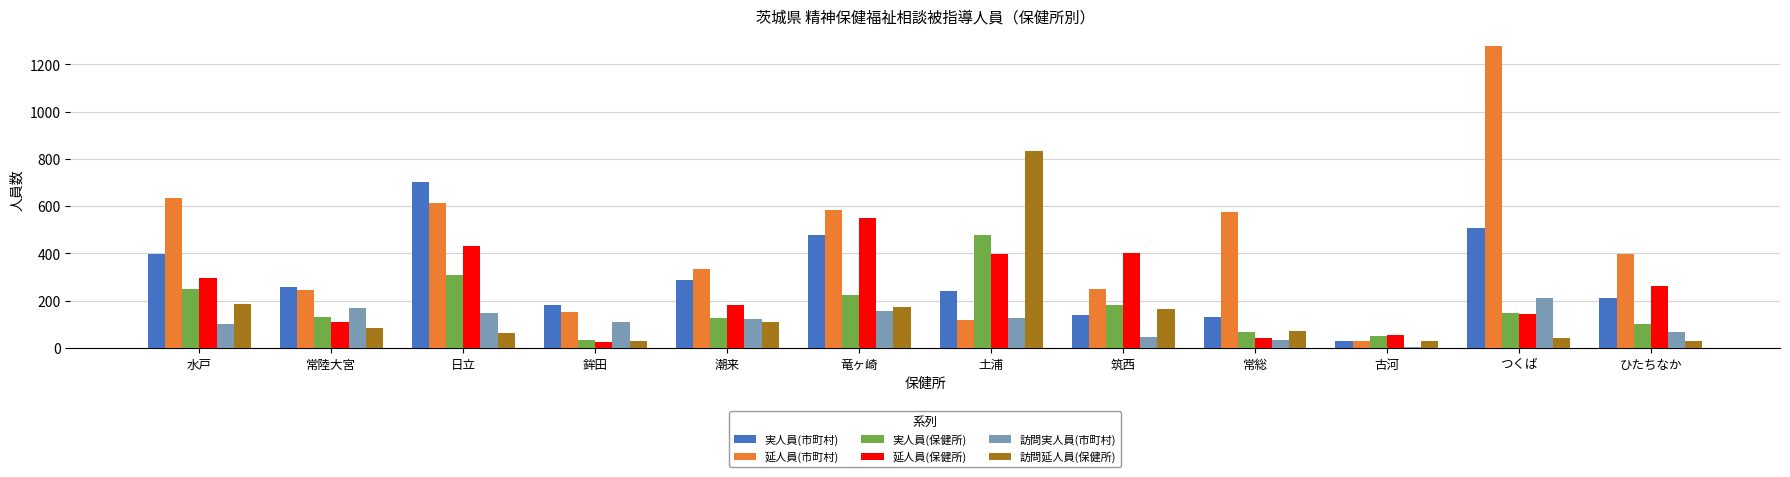

Which category has the lowest value in the 実人員(保健所) series?

鉾田